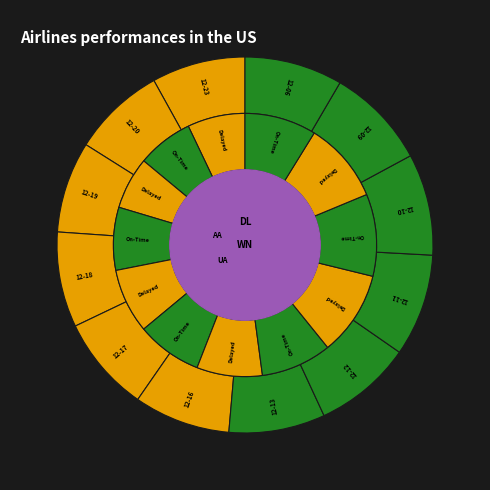

Rank the categories by value from lowest to highest.

2024-12-19, 2024-12-20, 2024-12-23, 2024-12-18, 2024-12-17, 2024-12-13, 2024-12-16, 2024-12-06, 2024-12-12, 2024-12-09, 2024-12-10, 2024-12-11